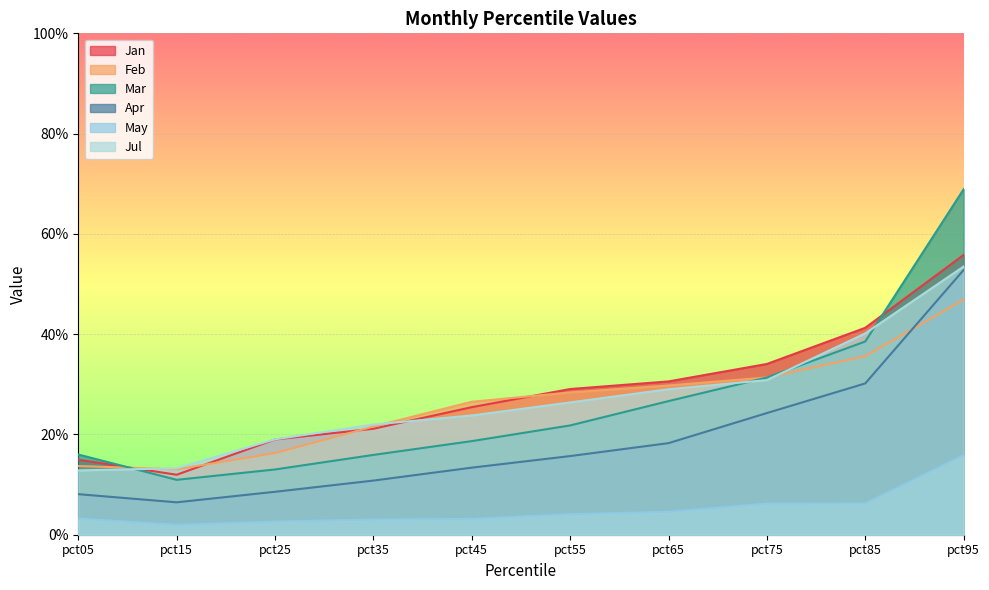

What are all the series names shown in the legend?

Jan, Feb, Mar, Apr, May, Jul